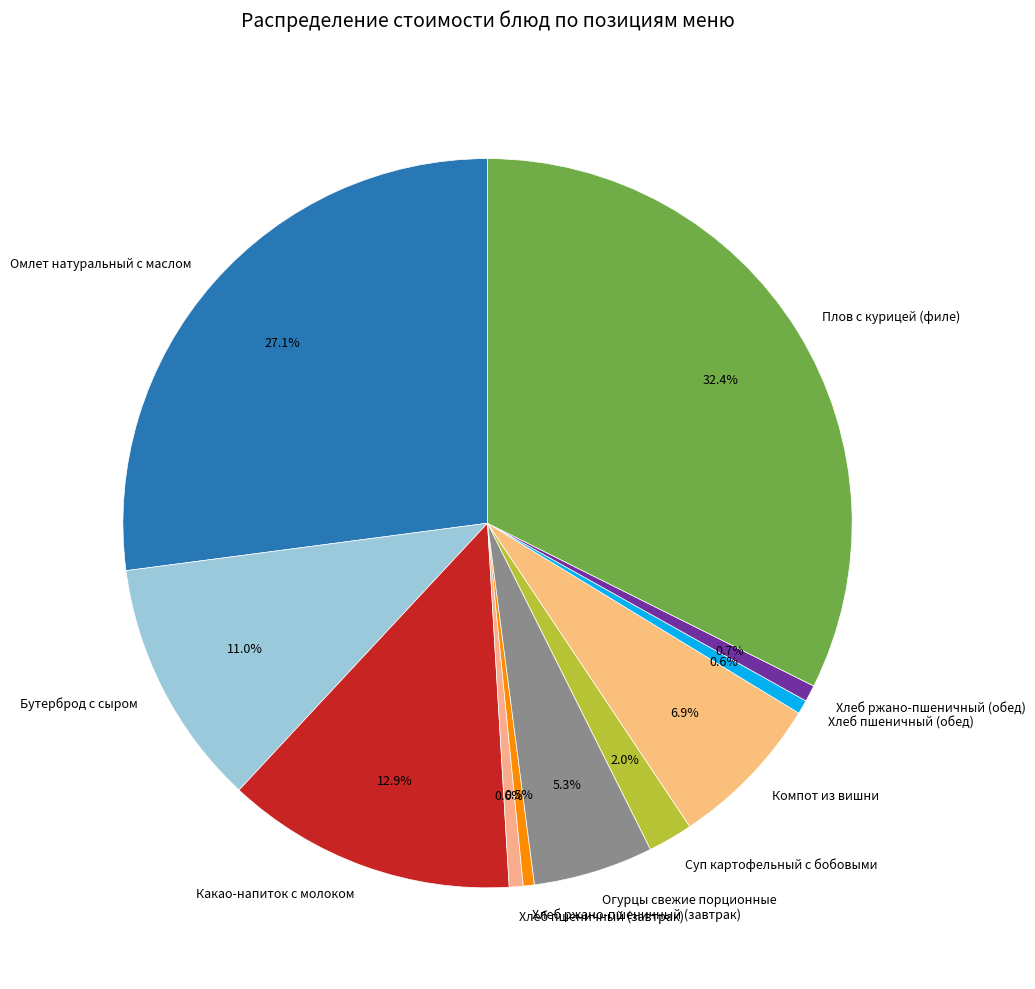

Is Огурцы свежие порционные the majority of the pie?

No